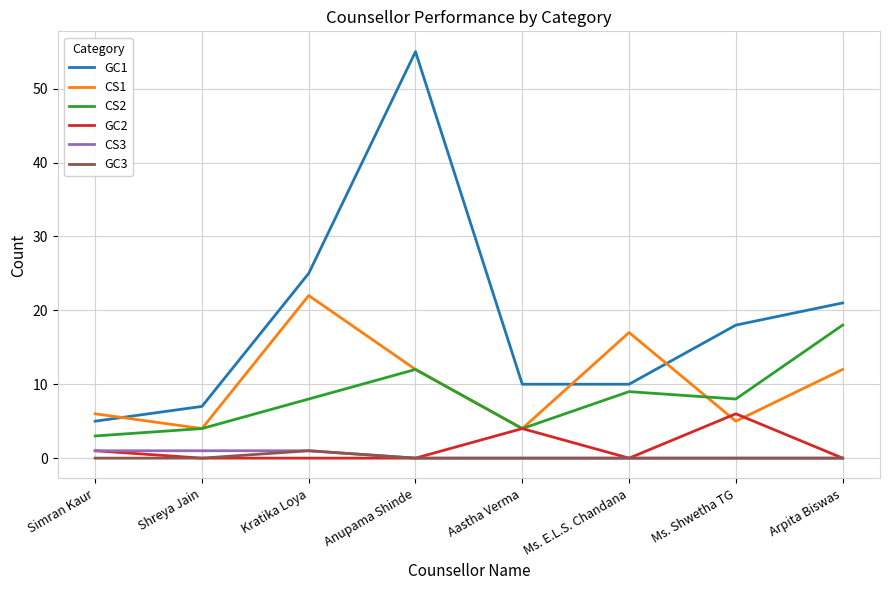

True or false: GC1 has a value of 25 at Kratika Loya.

True